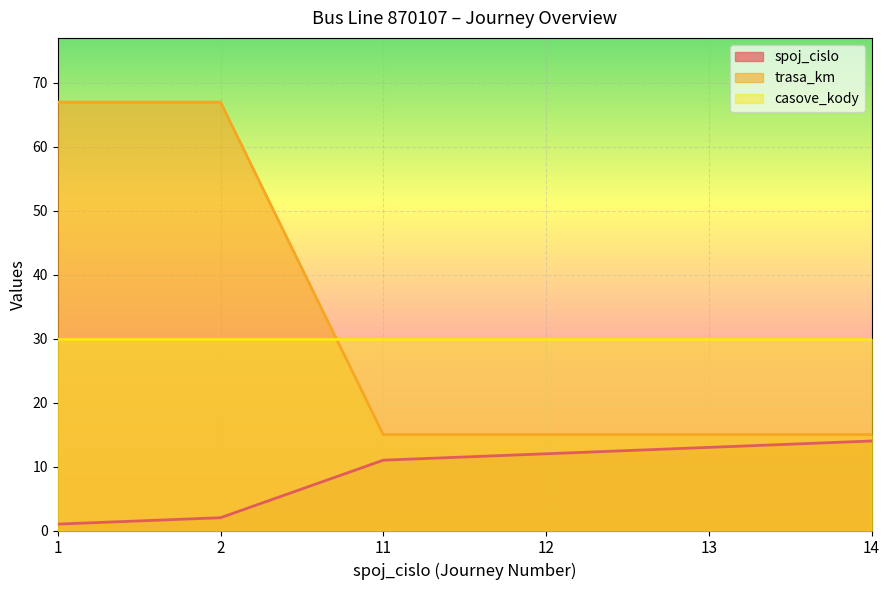

Count the number of data series in this chart.

3